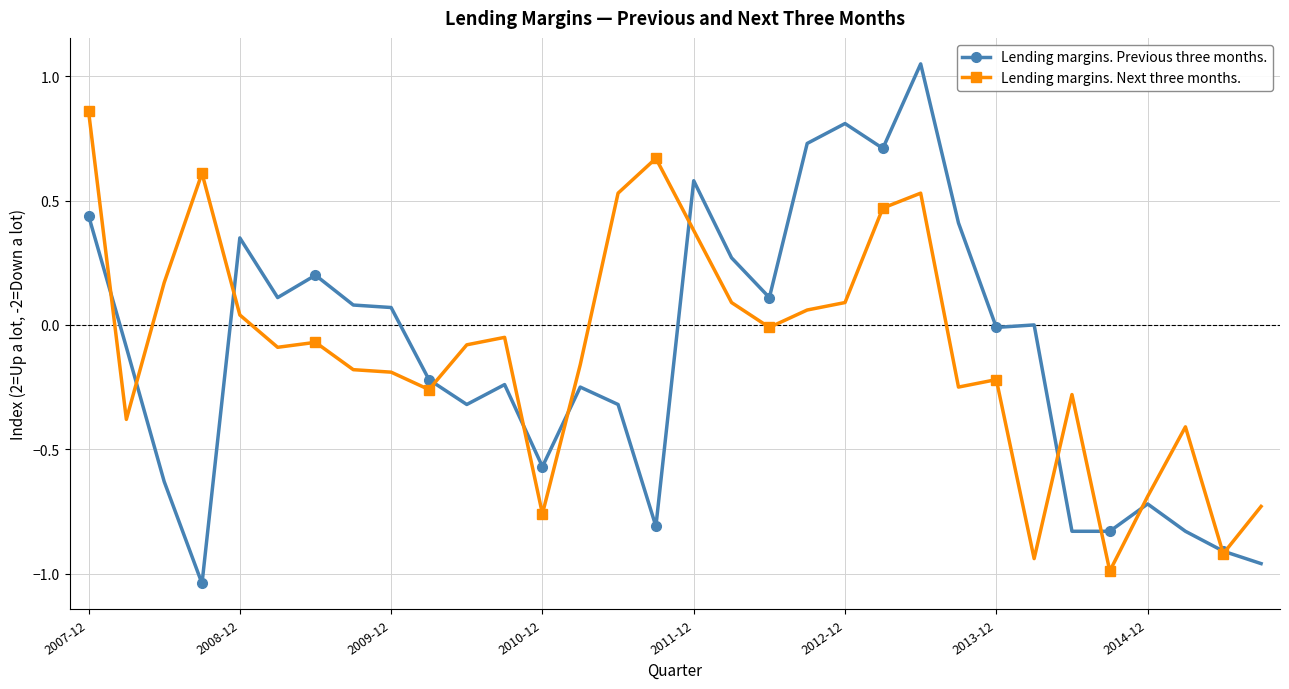

True or false: Lending margins. Previous three months. has more than 2 points higher than both neighbors.

True